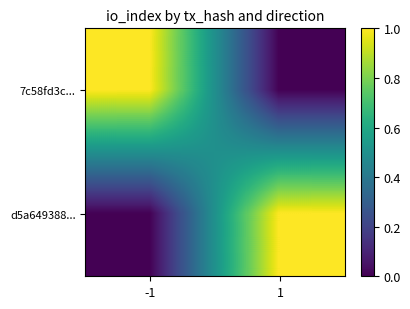

Which series has the largest total across all categories?

7c58fd3c...